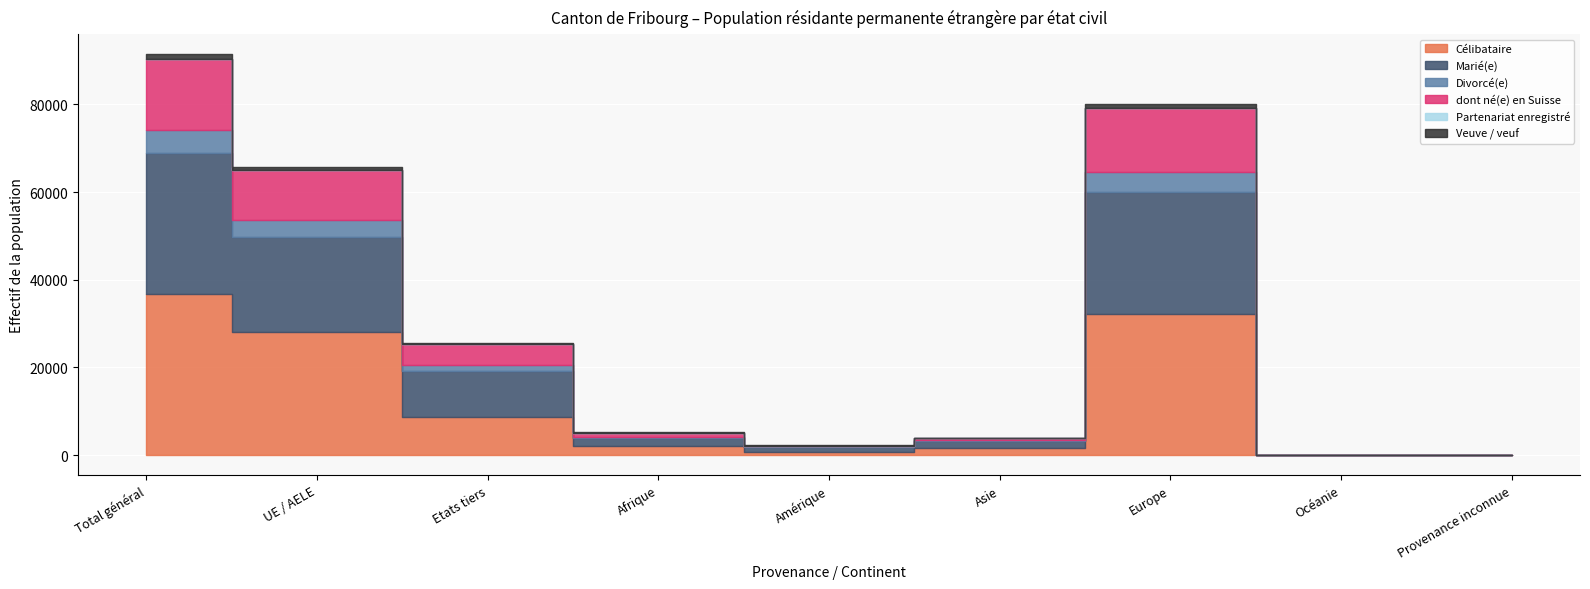

True or false: Divorcé(e) and Marié(e) cross at least once.

False